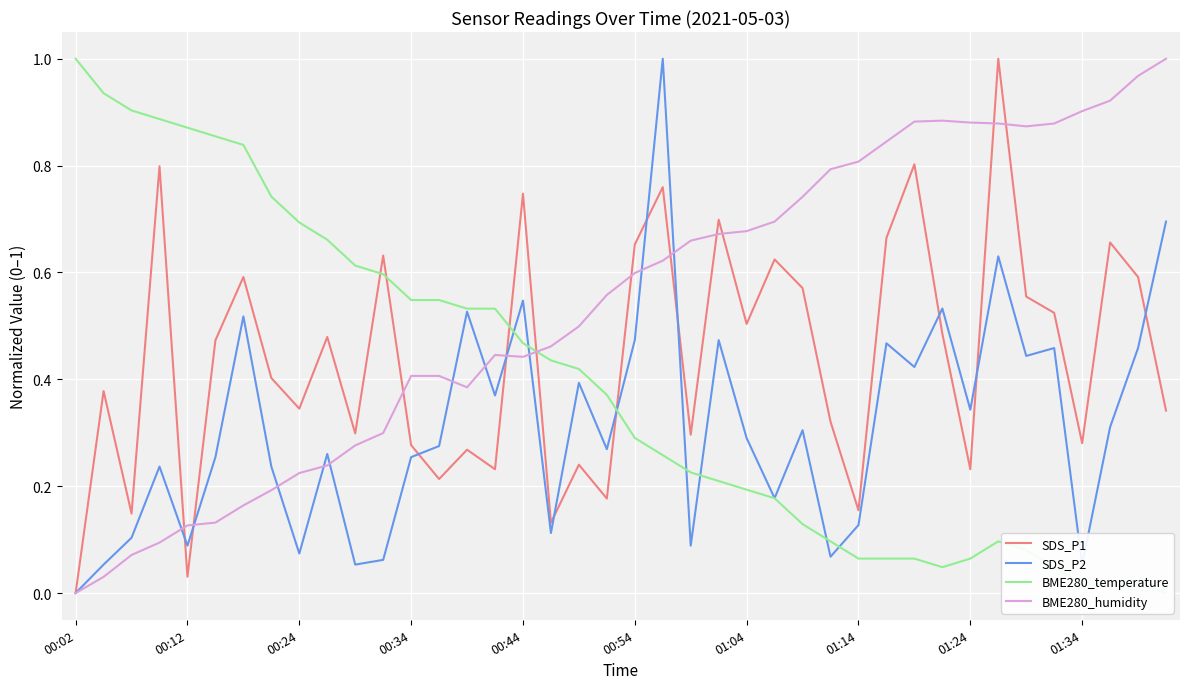

What are all the series names shown in the legend?

SDS_P1, SDS_P2, BME280_temperature, BME280_humidity